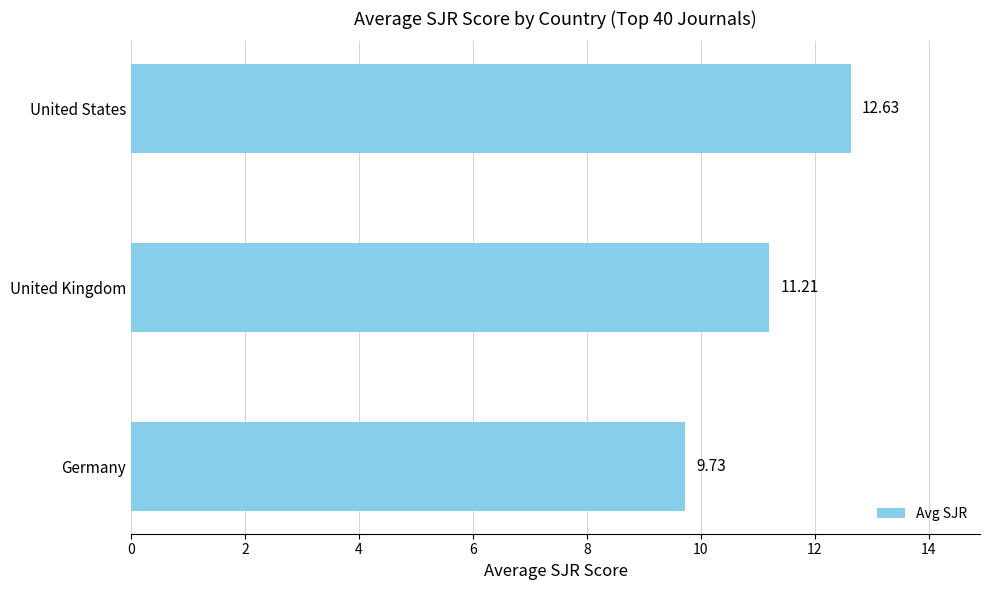

Are the bars grouped side by side (vs. stacked)?

No